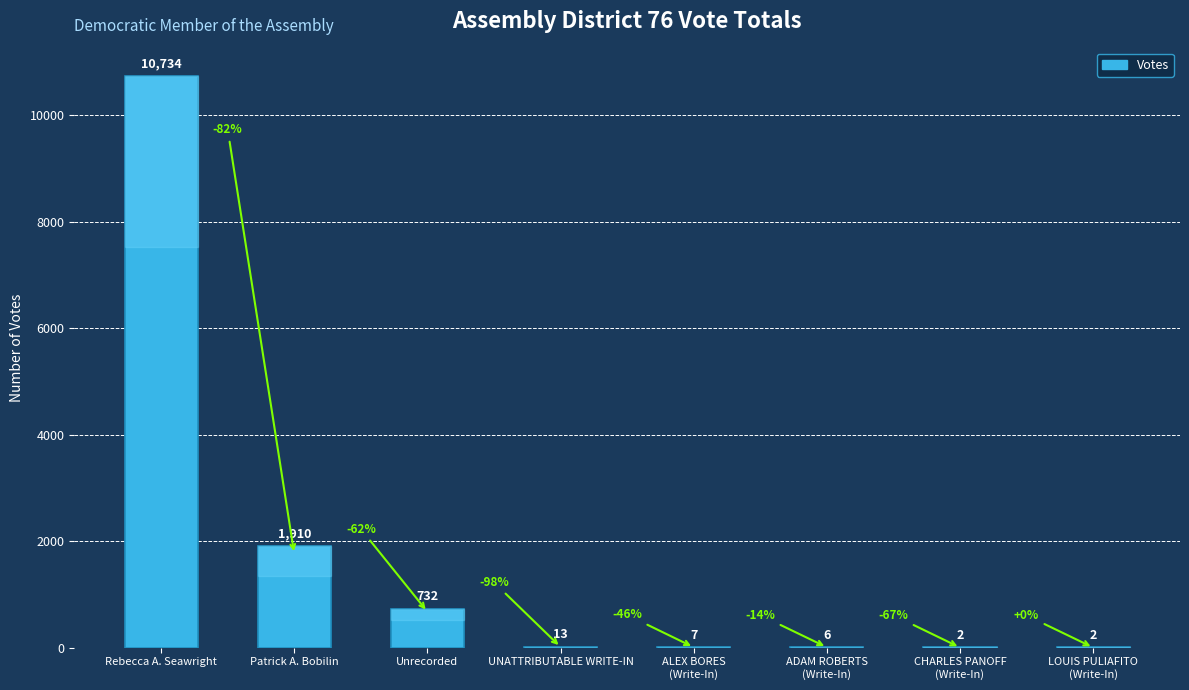

The chart shows a value of 6 at ADAM ROBERTS
(Write-In). True or false?

True